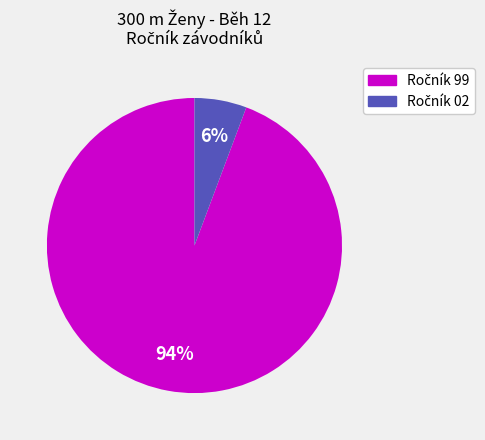

To the nearest percent, what is the average slice percentage?

50%